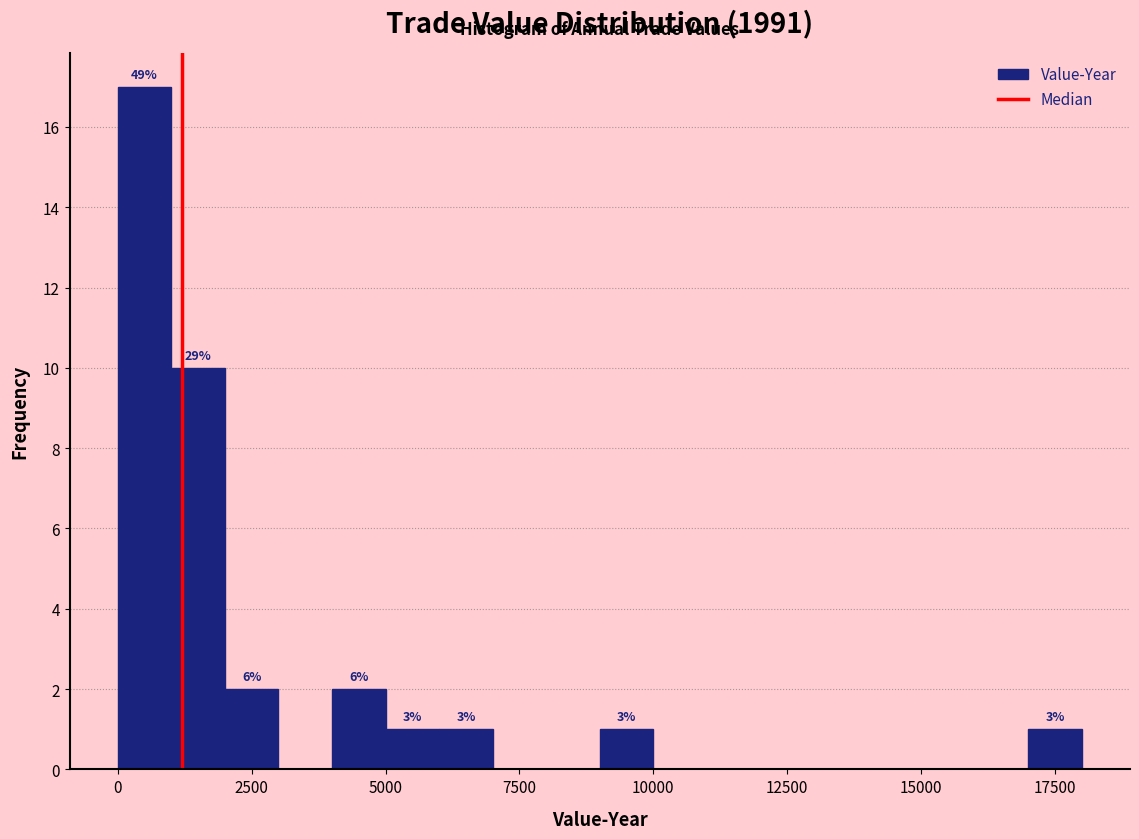

Around what value on the x-axis is the tallest bar? Give the approximate position of its centre, as read against the axis.

500